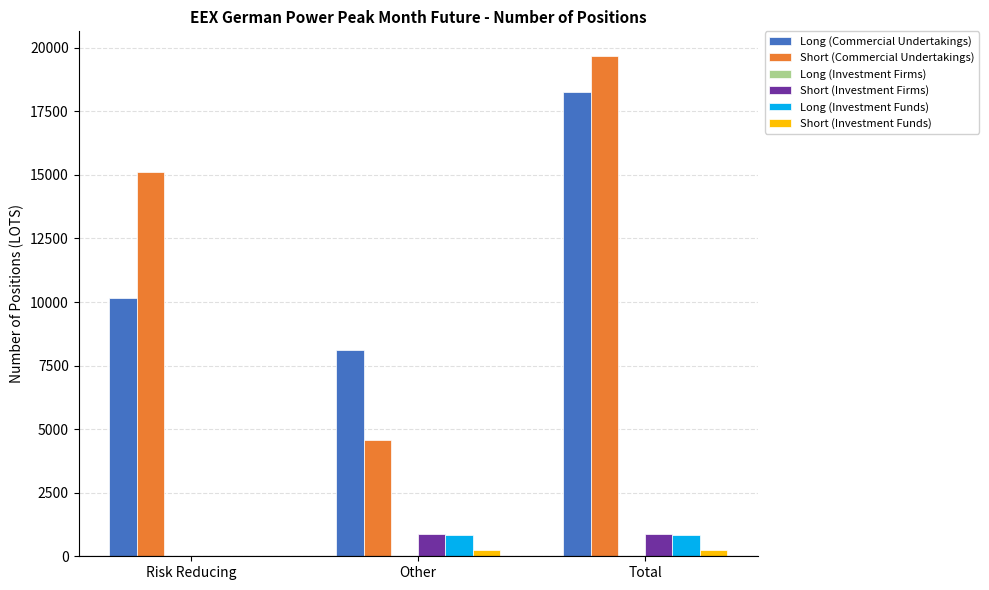

Where is Long (Commercial Undertakings) nearest to the value 13172?

Risk Reducing